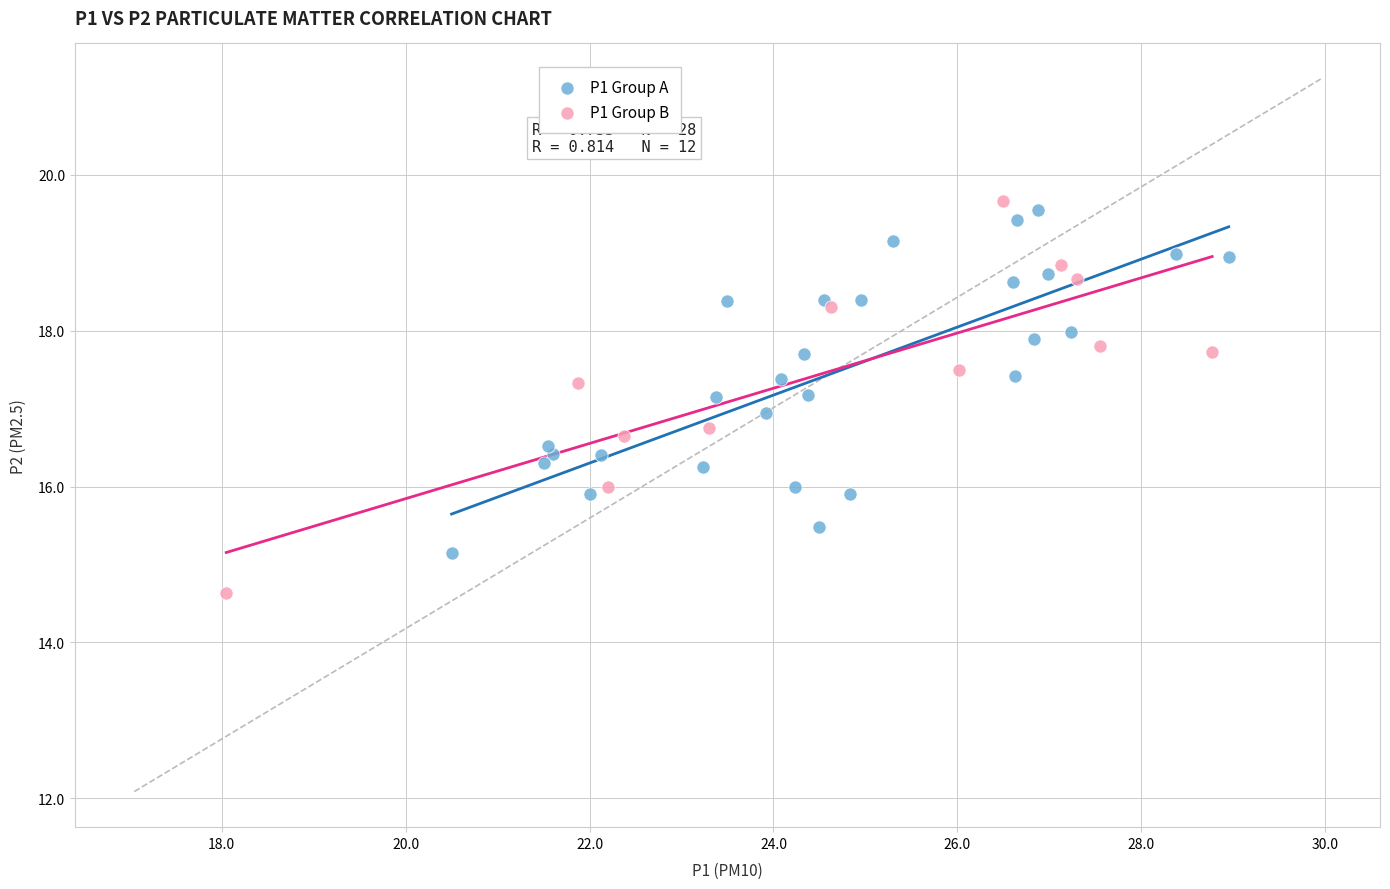

Which series reaches the minimum Y coordinate?

P1 Group B